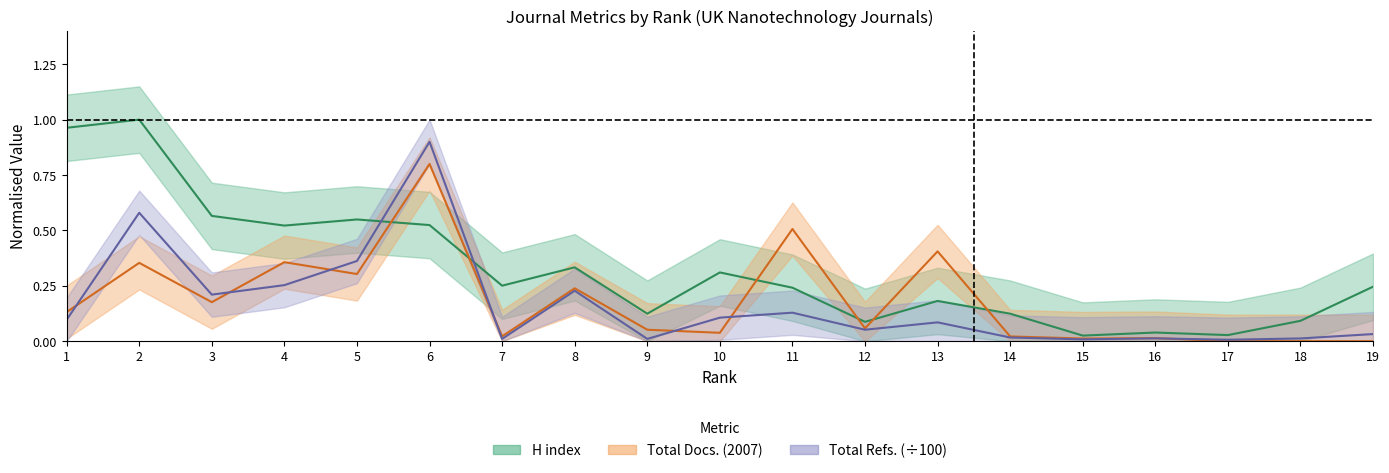

What is the difference between the H index values at 4 and 15?

0.5